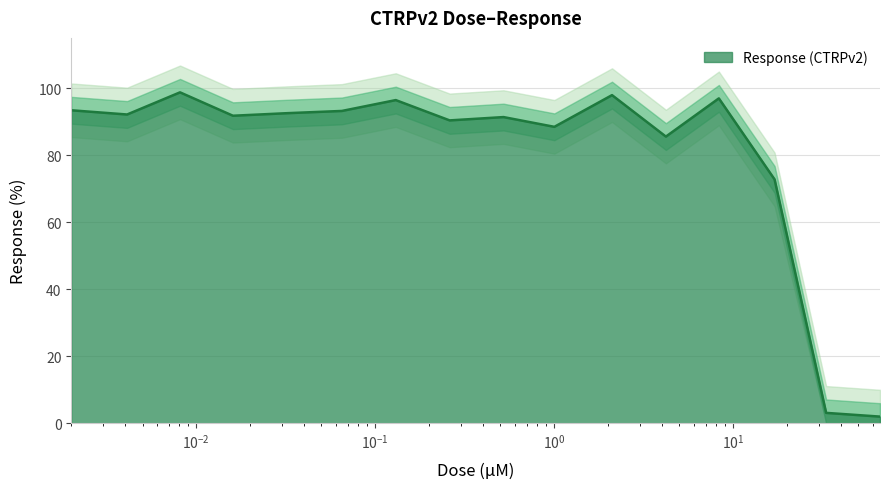

How many series are shown in this chart?

1